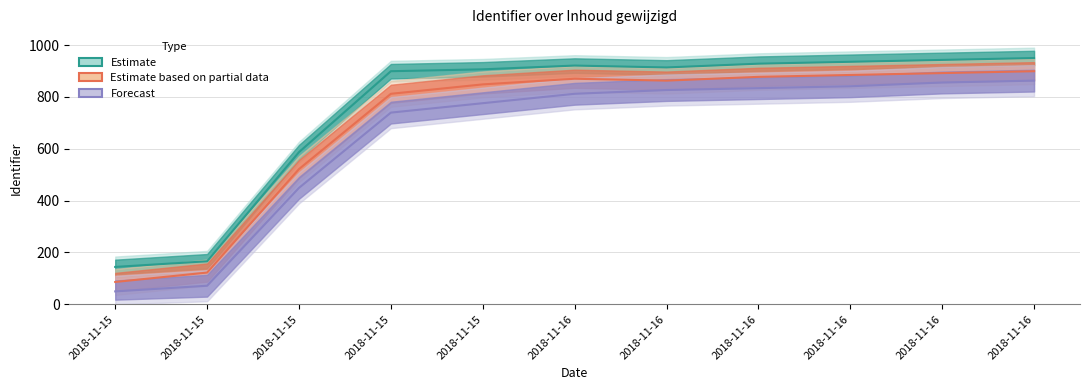

Where is the first local maximum for Estimate based on partial data?

2018-11-16